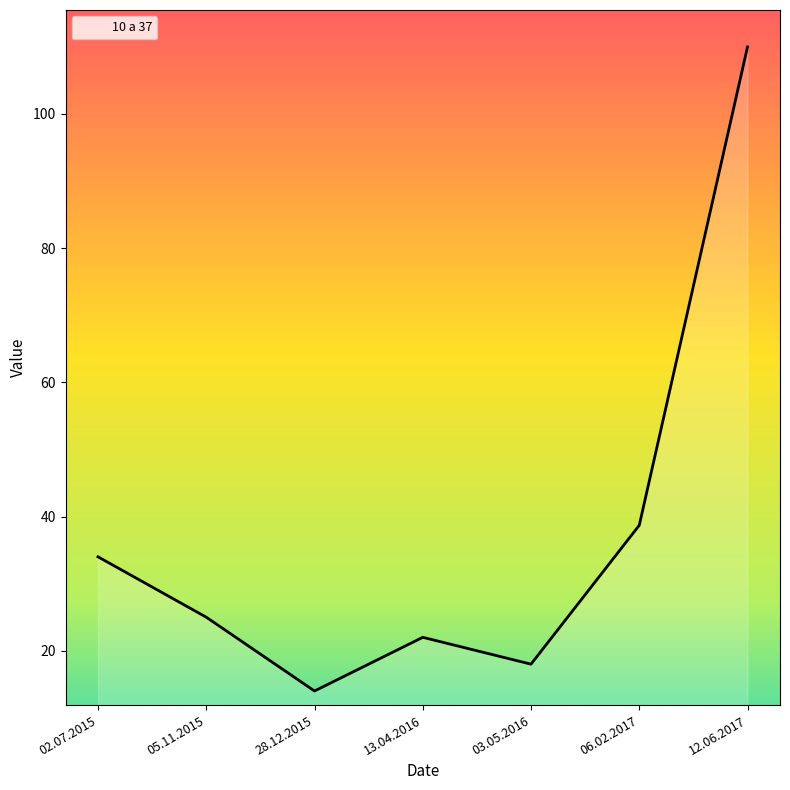

Between 12.06.2017 and 13.04.2016, which is larger?

12.06.2017